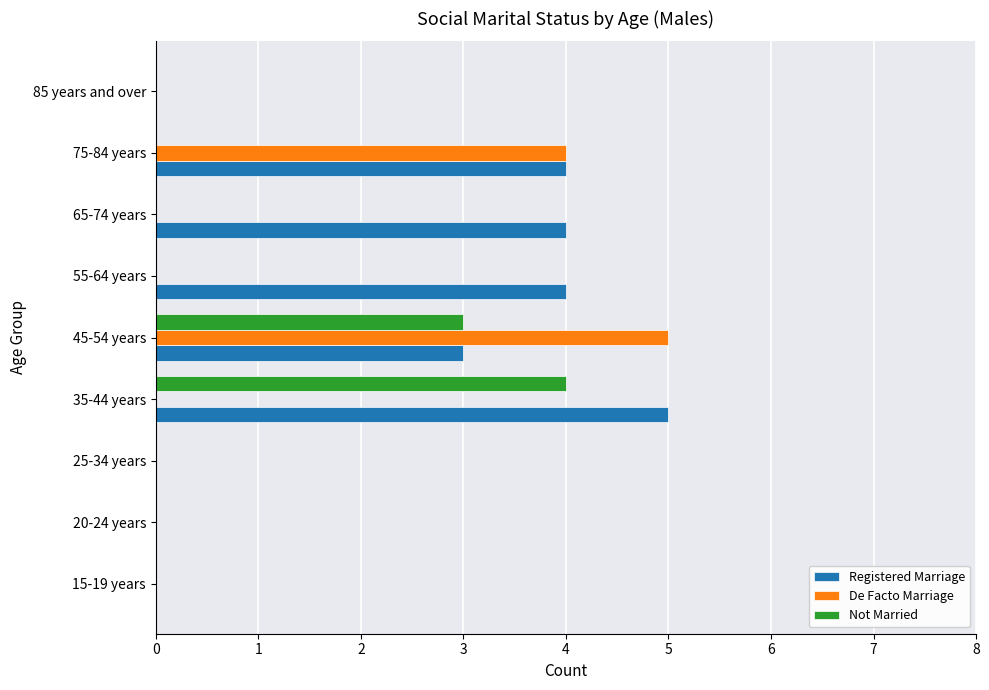

At which label is Not Married closest to 2?

45-54 years